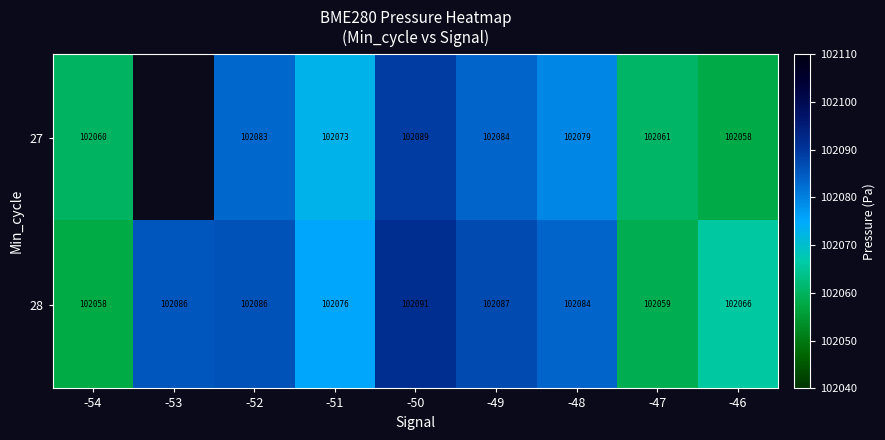

Is the value of 27 at -52 greater than the value of 28 at -48?

No